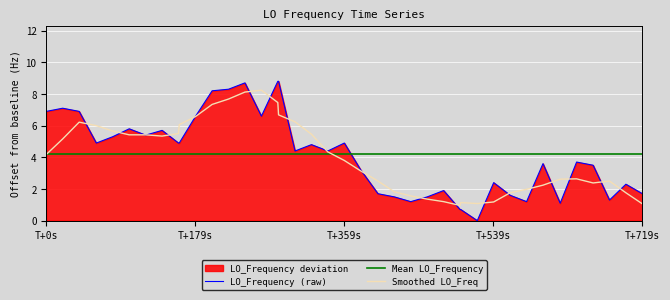

What is the spread (max minus min) of values at T+359s?

1.1